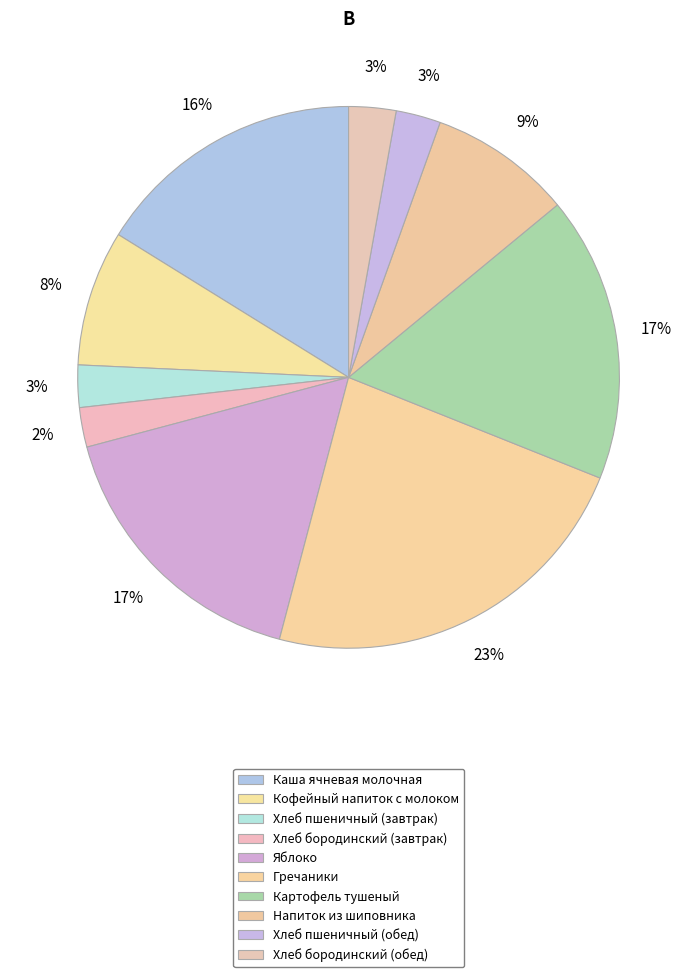

Is it true that Хлеб пшеничный (завтрак) is 3% of the pie?

True